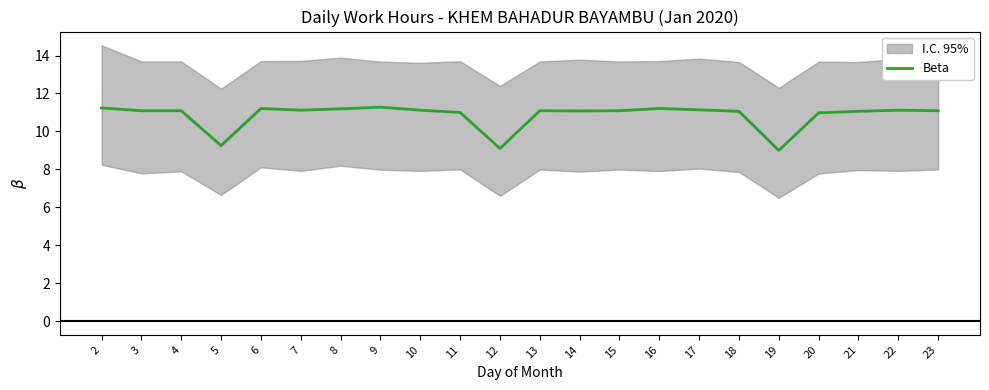

How many data points are less than 11?

4